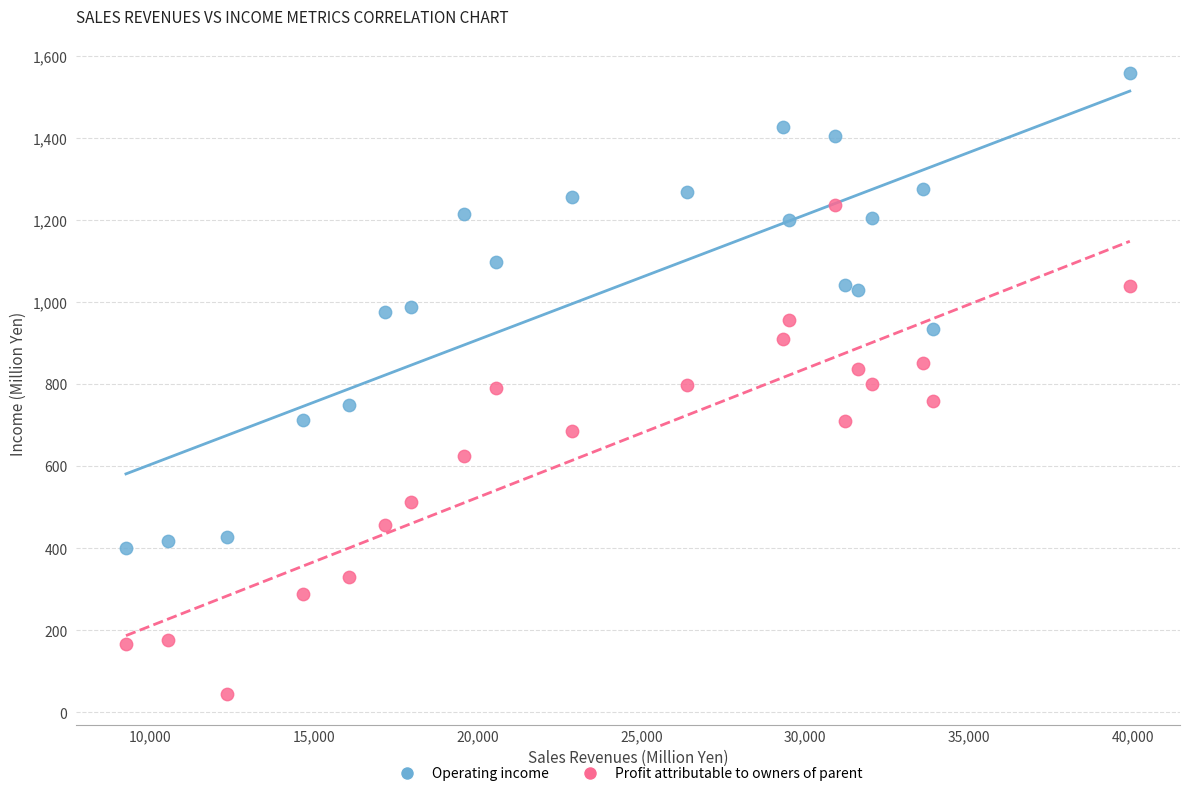

Across all data points, what is the range of X values (max minus min)?

30630